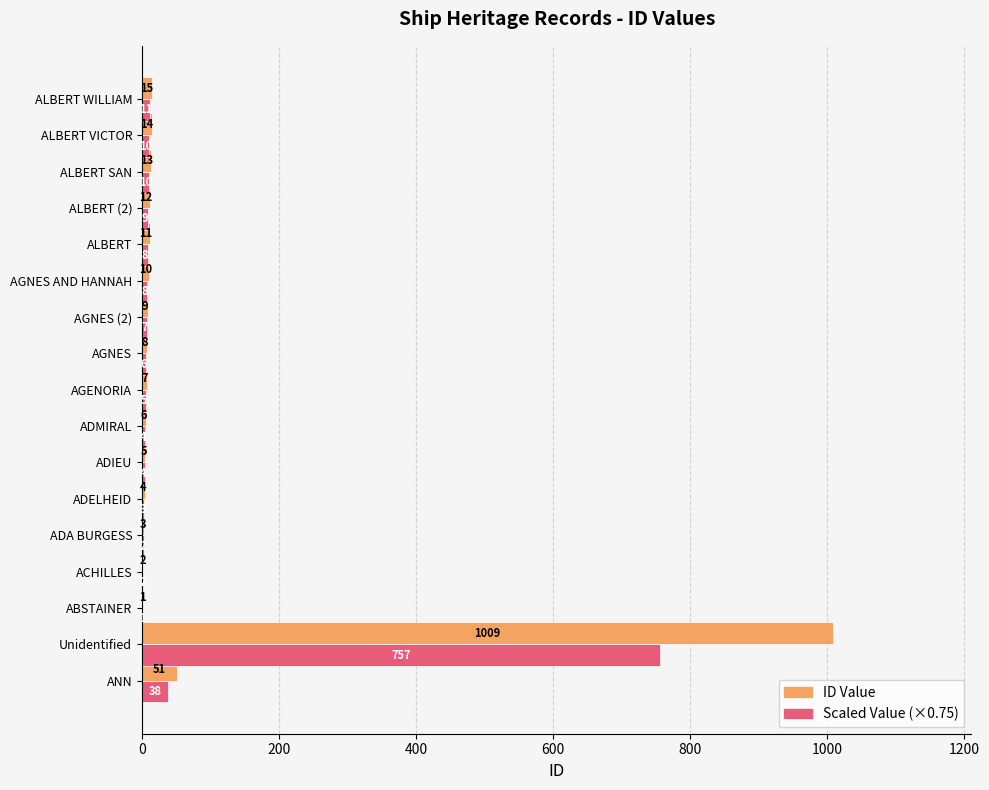

Count the number of data series in this chart.

2